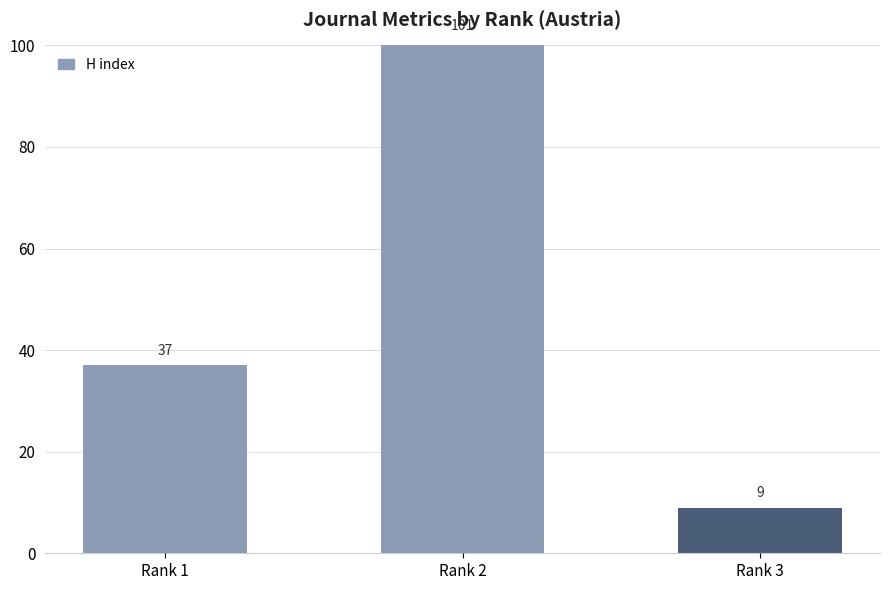

How many series are shown in this chart?

1